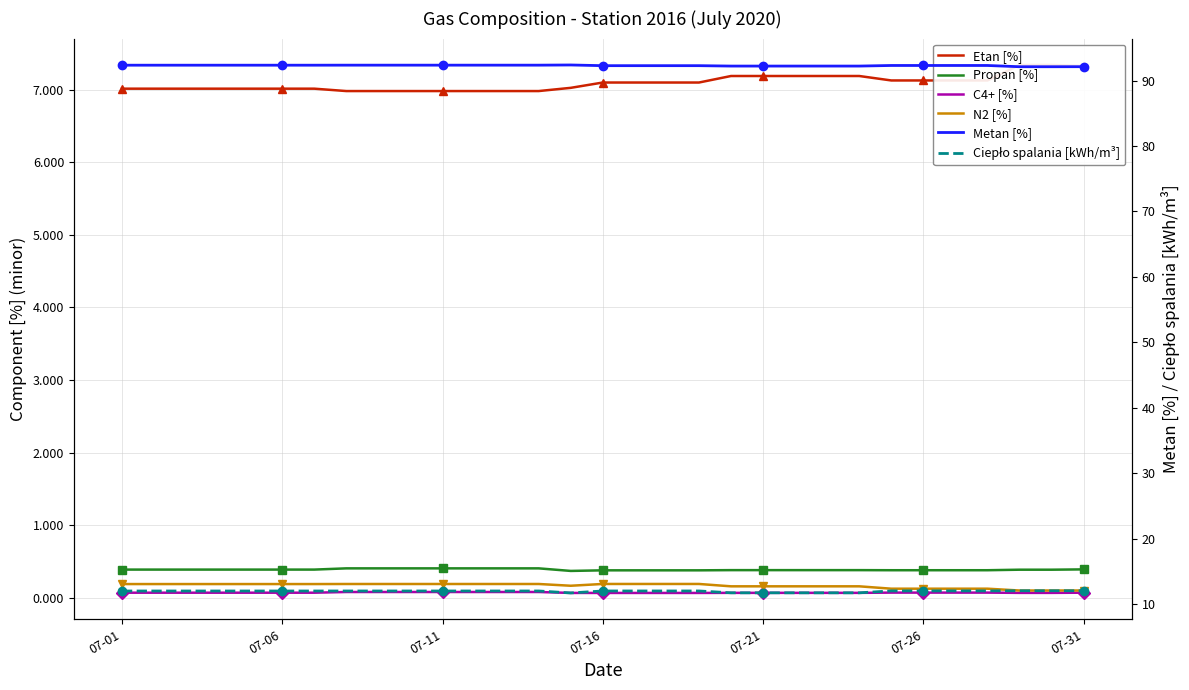

What is the average value of the Ciepło spalania [kWh/m³] series?

12.0